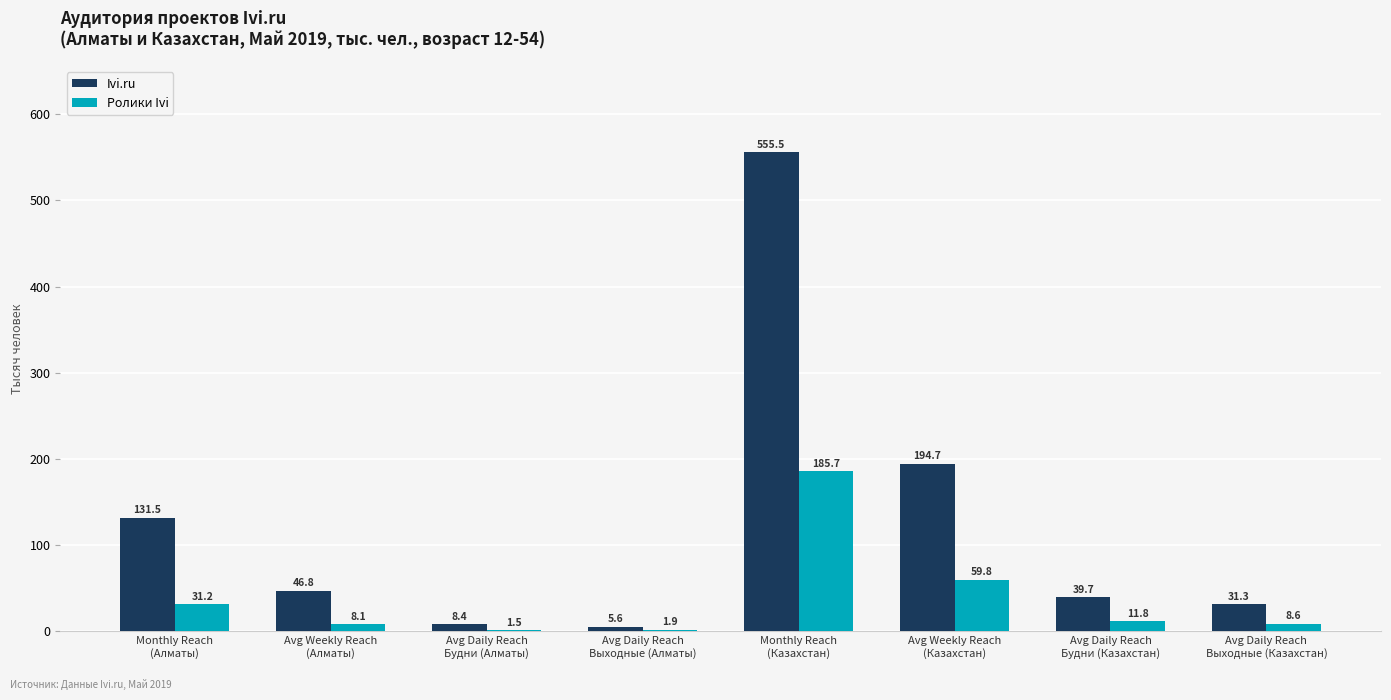

Which series has the widest spread of values?

Ivi.ru